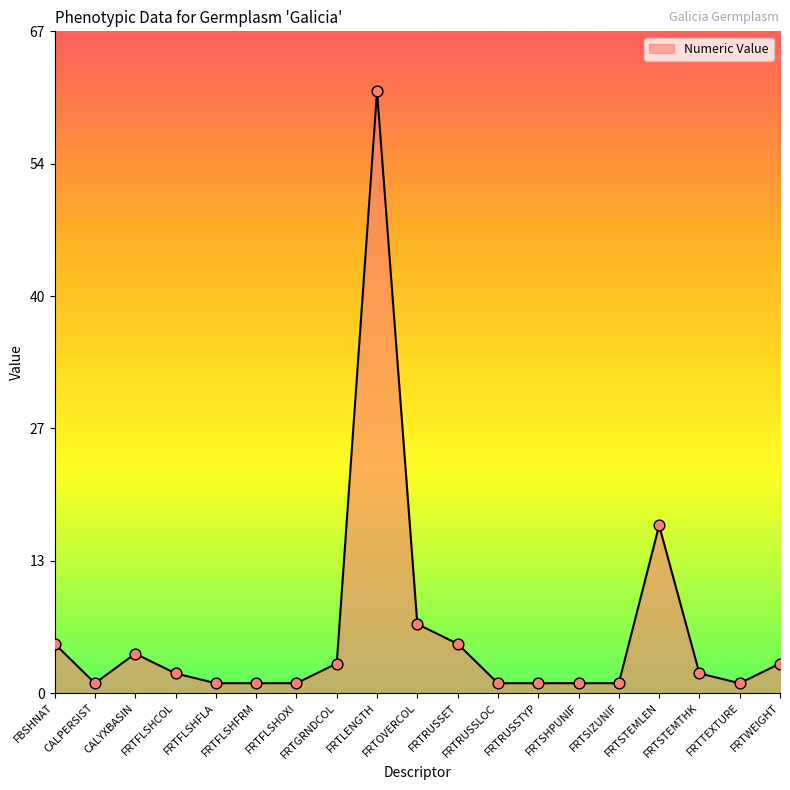

Between FBSHNAT and FRTFLSHCOL, which is larger?

FBSHNAT